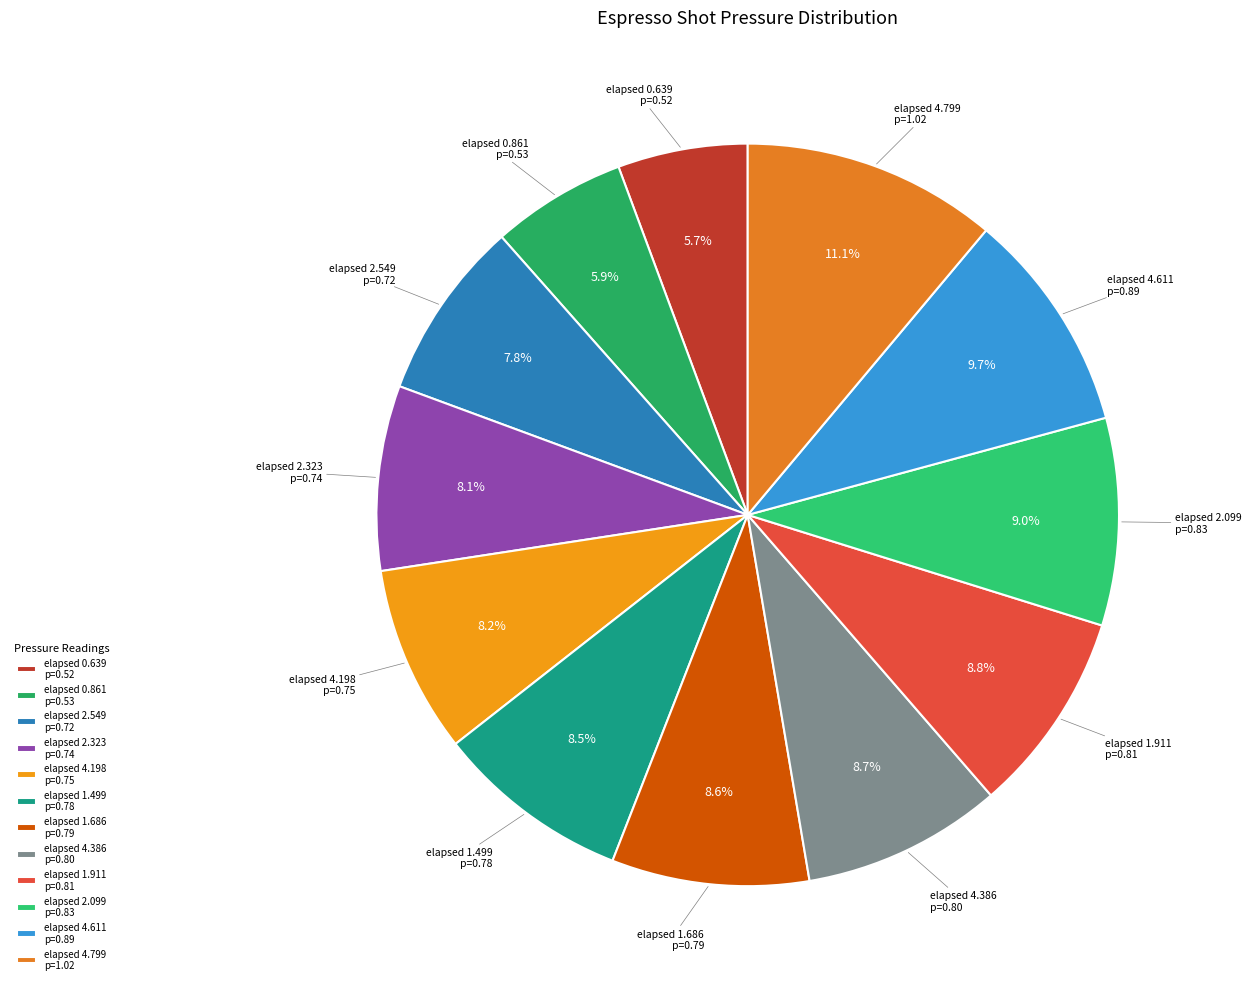

How many segments does this pie chart have?

12